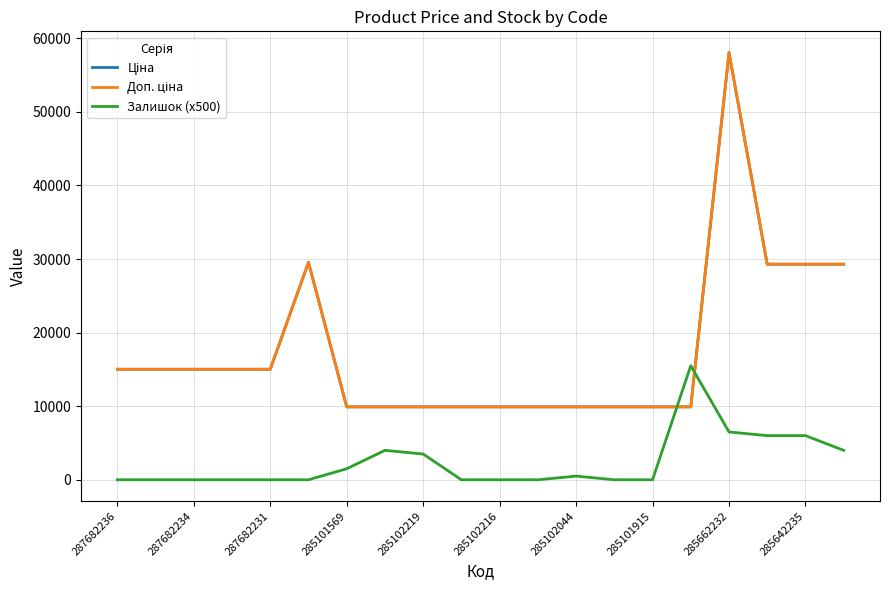

True or false: Залишок (x500) and Ціна cross at least once.

True